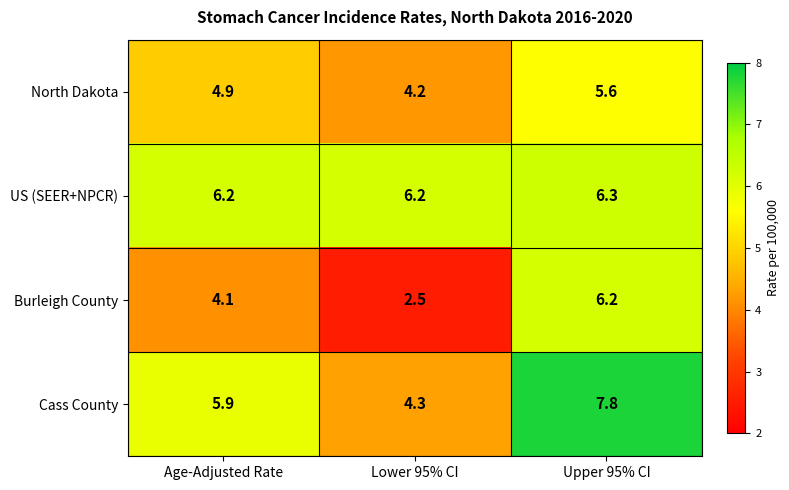

Reading right to left, extract all data points from this chart.

North Dakota: 5.6	4.2	4.9
US (SEER+NPCR): 6.3	6.2	6.2
Burleigh County: 6.2	2.5	4.1
Cass County: 7.8	4.3	5.9